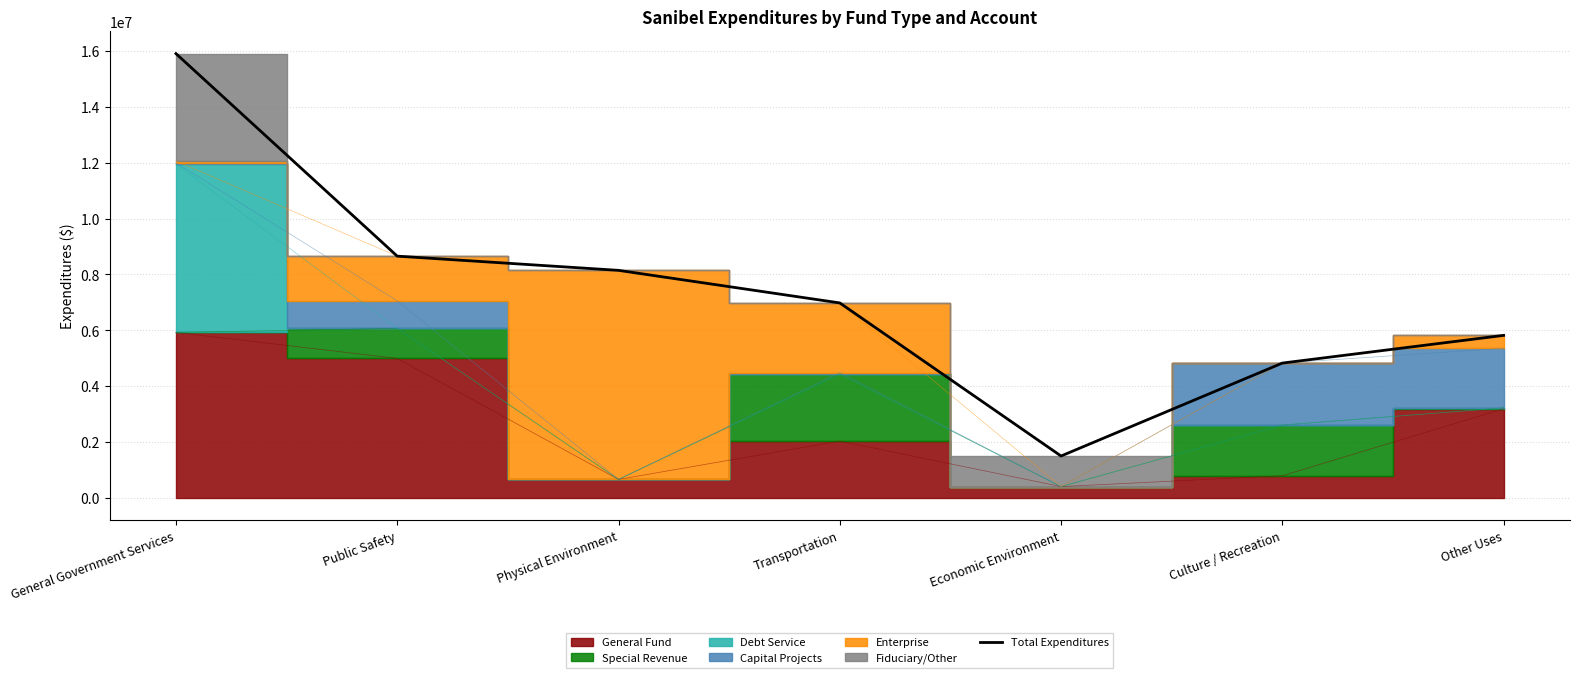

Reading left to right, transcribe all the data shown in this chart.

General Government Services=15903821	Public Safety=8652739	Physical Environment=8143889	Transportation=6977548	Economic Environment=1496410	Culture / Recreation=4824106	Other Uses=5815683